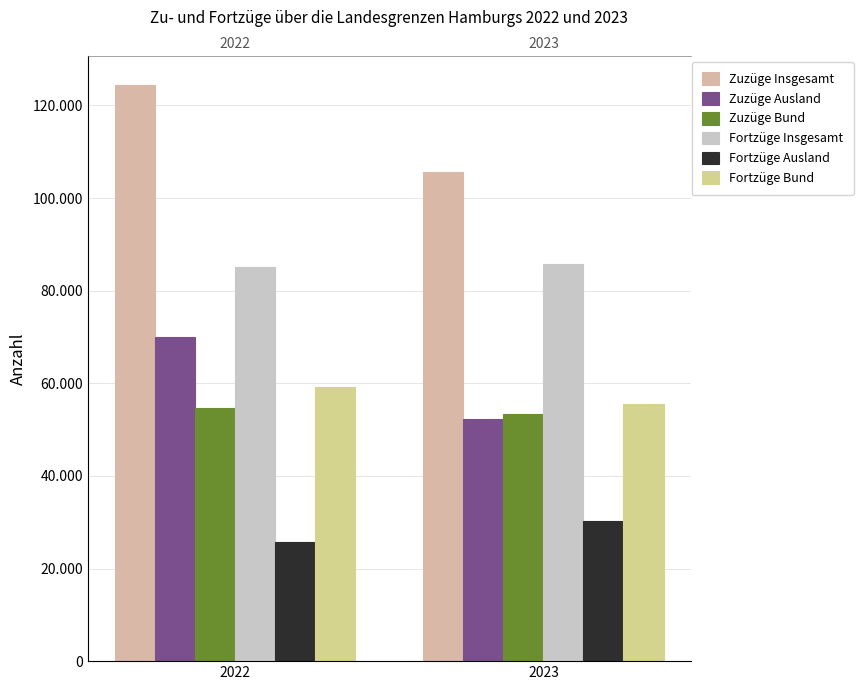

Reading left to right, transcribe all the data shown in this chart.

Zuzüge Insgesamt: 2022=124493	2023=105665
Zuzüge Ausland: 2022=69908	2023=52260
Zuzüge Bund: 2022=54585	2023=53405
Fortzüge Insgesamt: 2022=85065	2023=85778
Fortzüge Ausland: 2022=25817	2023=30157
Fortzüge Bund: 2022=59248	2023=55621